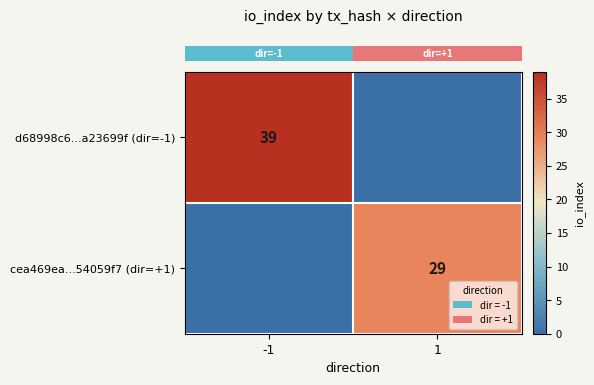

At how many categories does at least one series exceed 33?

1